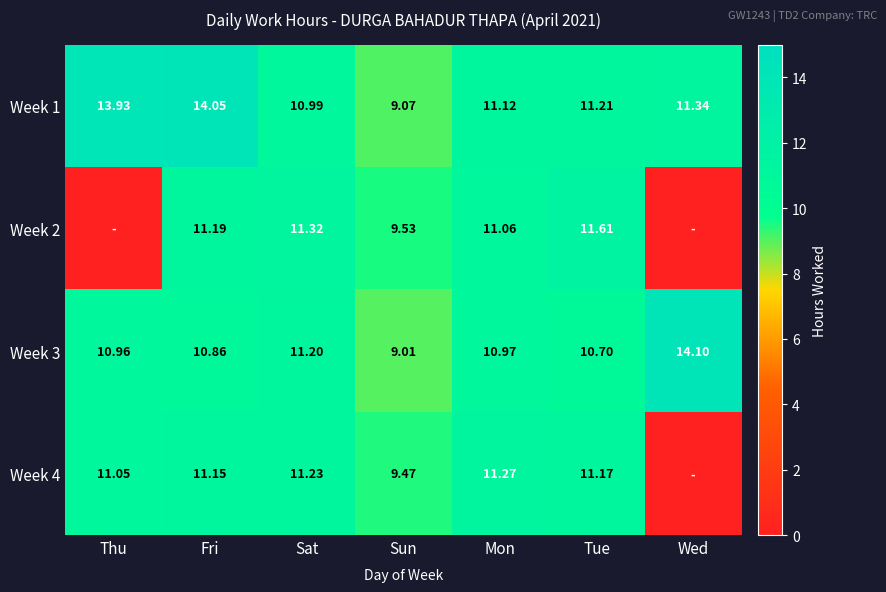

Count the number of categories in the chart.

7